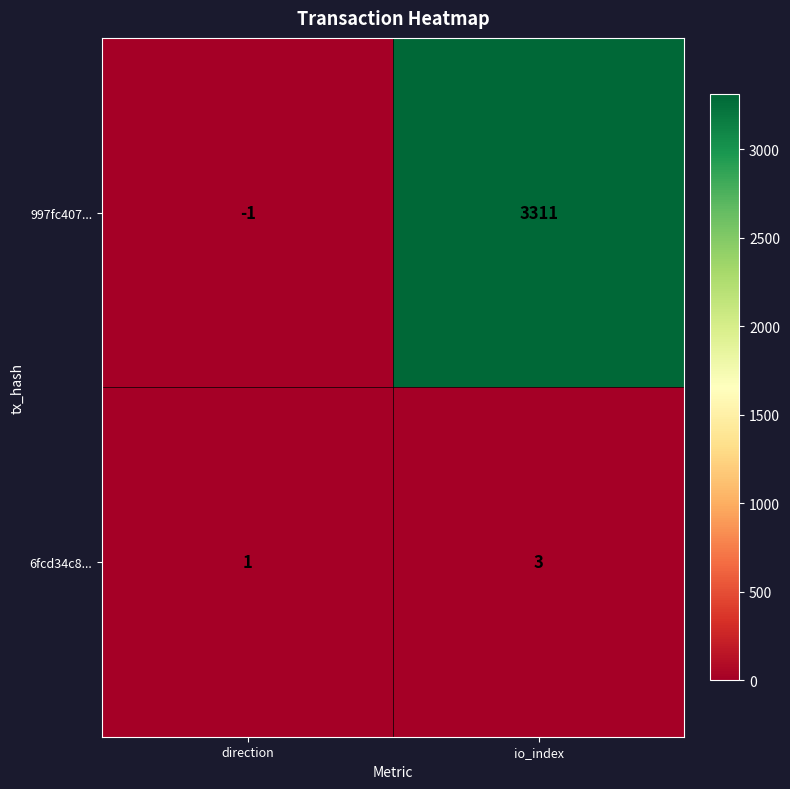

Reading right to left, what are all the values shown in this chart?

997fc407...: io_index=3311	direction=-1
6fcd34c8...: io_index=3	direction=1